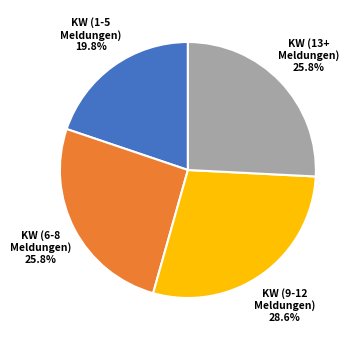

Is there any slice that represents more than half of the pie?

No